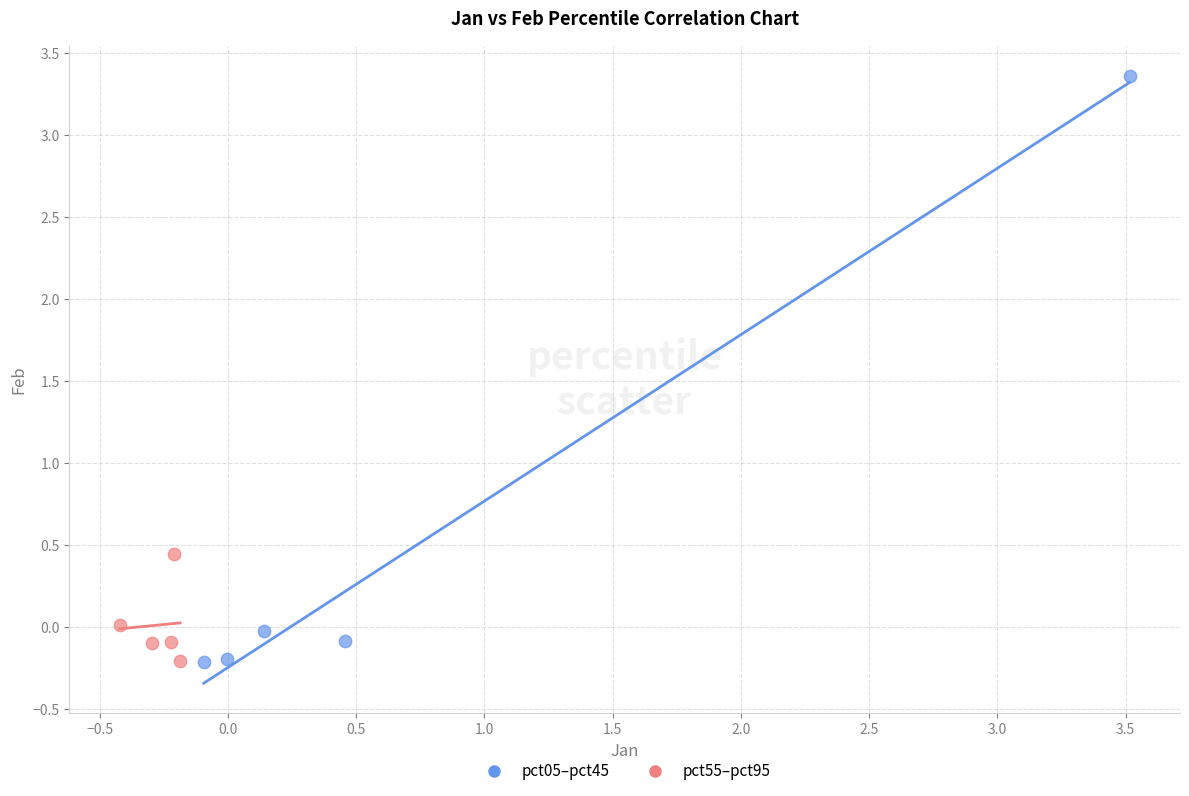

Which series contains the highest Y value?

pct05–pct45